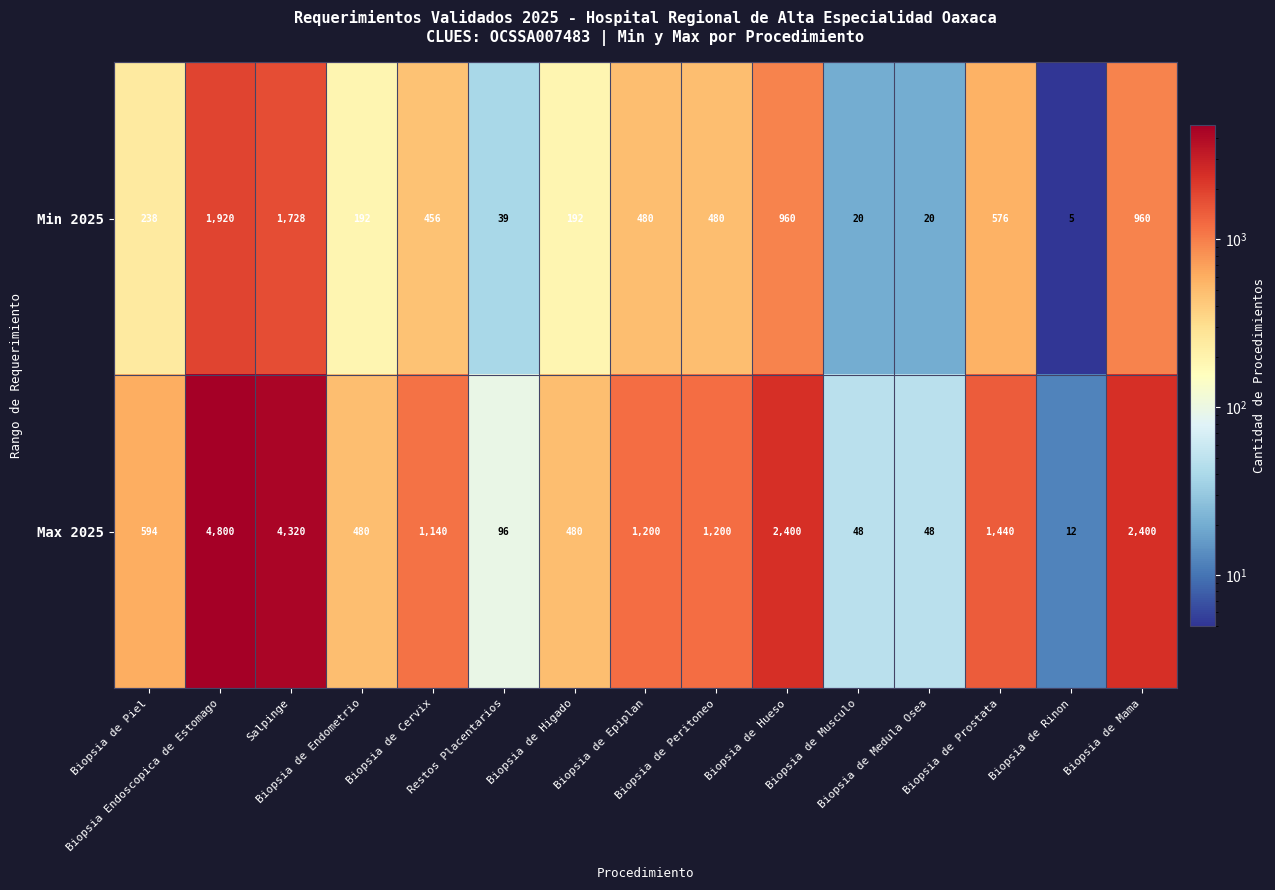

Between Biopsia de Piel and Biopsia de Prostata, which series saw the biggest shift?

Max 2025